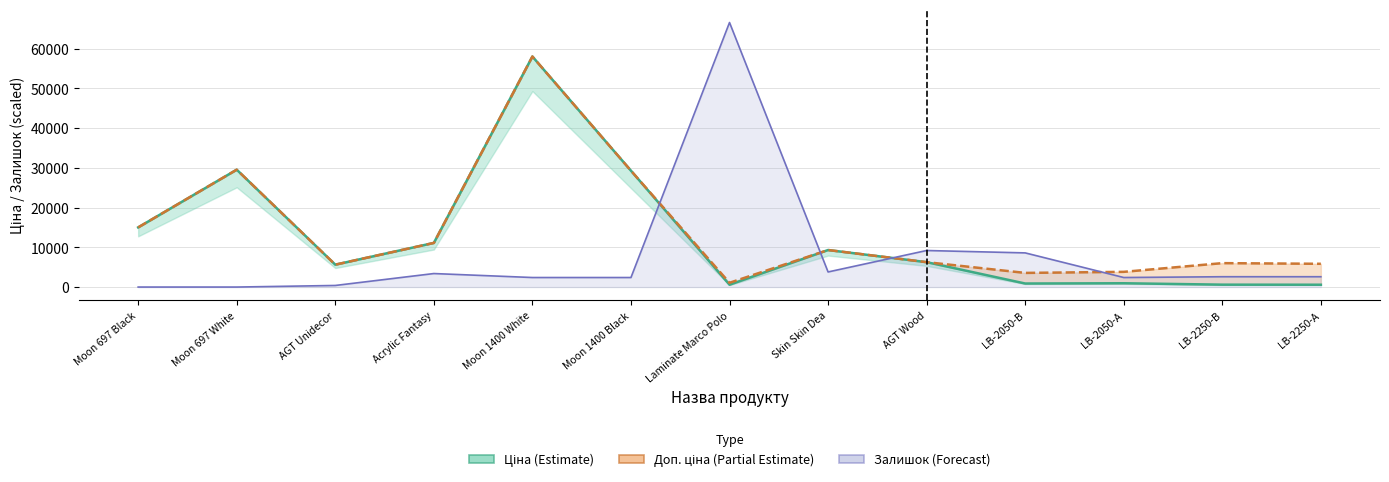

Between Acrylic Fantasy and Laminate Marco Polo, which series saw the biggest shift?

Залишок